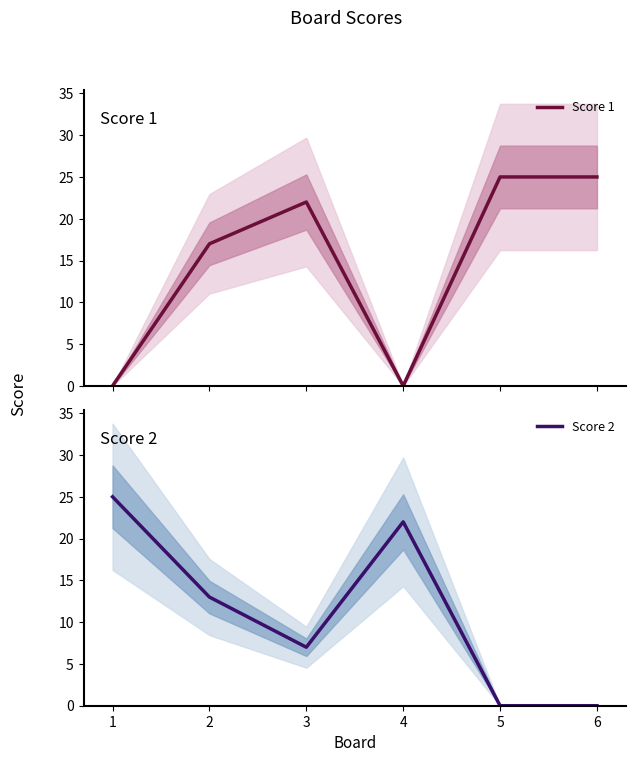

What is the highest value of the Score 1 series?

25